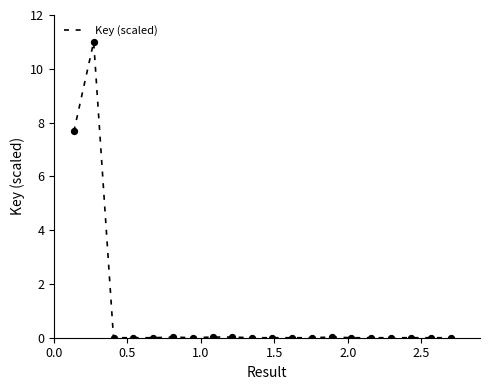

What is the maximum value shown in the chart?

11.0